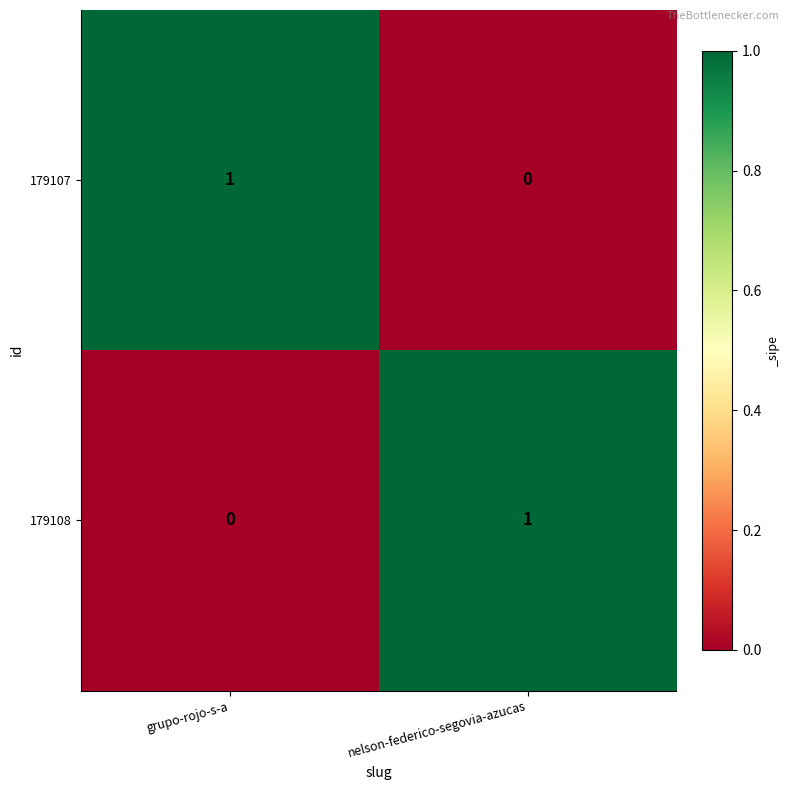

Is it true that 179107 equals 1 at grupo-rojo-s-a?

True